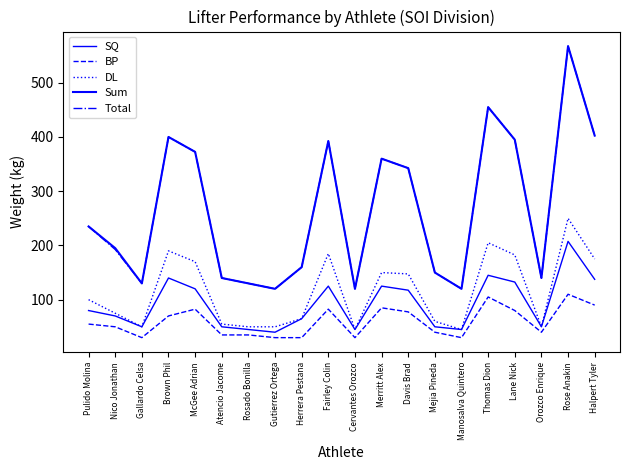

At Gutierrez Ortega, list the series in order from smallest to largest.

BP, SQ, DL, Sum, Total